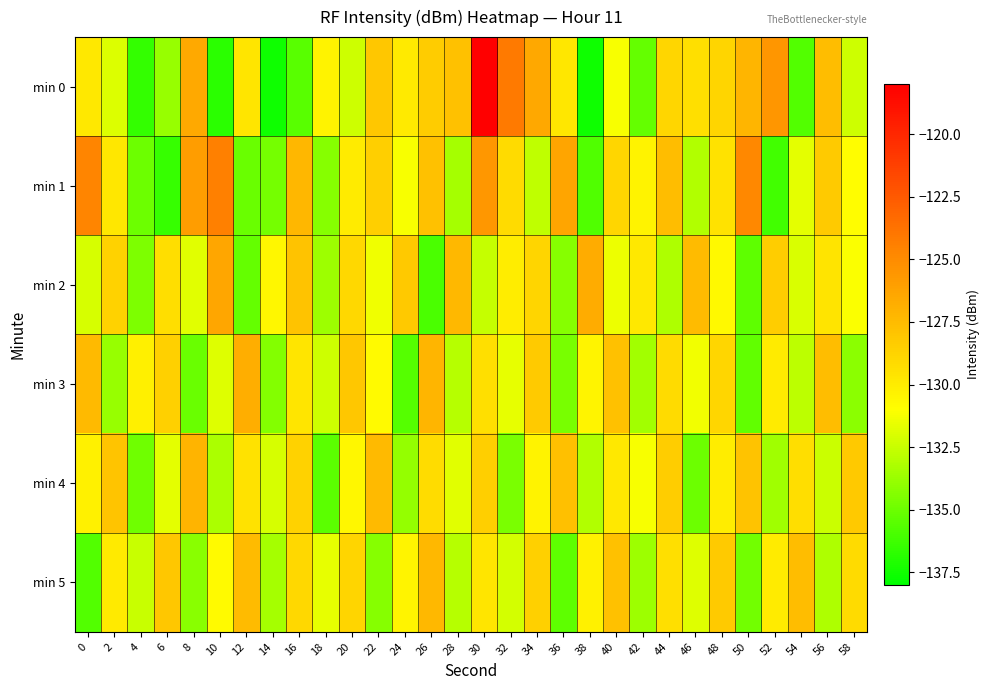

Reading left to right, transcribe all the data shown in this chart.

min 0: 0=-129.8	2=-132.0	4=-136.6	6=-133.8	8=-126.6	10=-136.8	12=-129.7	14=-137.6	16=-135.5	18=-130.4	20=-132.3	22=-128.1	24=-129.9	26=-128.4	28=-127.8	30=-118.1	32=-124.2	34=-126.5	36=-129.8	38=-137.5	40=-131.2	42=-135.3	44=-128.9	46=-129.4	48=-128.8	50=-127.1	52=-125.5	54=-135.7	56=-127.6	58=-132.3
min 1: 0=-124.7	2=-129.7	4=-135.0	6=-136.5	8=-125.9	10=-124.4	12=-135.1	14=-134.7	16=-127.3	18=-134.3	20=-130.0	22=-128.5	24=-131.2	26=-127.8	28=-133.4	30=-125.6	32=-129.1	34=-132.7	36=-126.3	38=-135.8	40=-128.9	42=-130.4	44=-127.6	46=-133.1	48=-129.5	50=-124.8	52=-136.2	54=-131.7	56=-128.3	58=-130.9
min 2: 0=-132.1	2=-128.7	4=-134.5	6=-129.3	8=-131.8	10=-126.4	12=-135.2	14=-130.6	16=-127.9	18=-133.7	20=-129.0	22=-131.4	24=-128.2	26=-135.9	28=-127.3	30=-132.6	32=-130.1	34=-128.8	36=-134.3	38=-126.7	40=-131.5	42=-129.8	44=-133.2	46=-127.5	48=-130.7	50=-135.4	52=-128.4	54=-132.0	56=-129.6	58=-131.1
min 3: 0=-127.4	2=-133.8	4=-130.2	6=-128.6	8=-135.1	10=-131.9	12=-126.8	14=-134.4	16=-129.7	18=-132.3	20=-128.1	22=-130.8	24=-135.6	26=-127.2	28=-133.0	30=-129.4	32=-131.6	34=-128.3	36=-134.7	38=-130.5	40=-127.8	42=-133.5	44=-129.1	46=-131.3	48=-128.9	50=-135.3	52=-130.0	54=-132.8	56=-127.6	58=-134.1
min 4: 0=-130.3	2=-128.0	4=-134.9	6=-131.7	8=-127.1	10=-133.3	12=-129.5	14=-132.1	16=-128.7	18=-135.5	20=-130.6	22=-127.4	24=-133.9	26=-129.2	28=-131.8	30=-128.5	32=-134.6	34=-130.4	36=-127.7	38=-133.1	40=-129.8	42=-131.2	44=-128.4	46=-135.0	48=-130.1	50=-127.9	52=-133.6	54=-129.3	56=-132.4	58=-128.2
min 5: 0=-135.7	2=-129.9	4=-132.5	6=-128.1	8=-134.2	10=-130.8	12=-127.5	14=-133.4	16=-129.0	18=-131.6	20=-128.8	22=-134.3	24=-130.5	26=-127.3	28=-133.0	30=-129.7	32=-132.2	34=-128.6	36=-135.4	38=-130.3	40=-127.8	42=-133.7	44=-129.4	46=-131.9	48=-128.3	50=-134.8	52=-130.0	54=-127.6	56=-133.2	58=-129.1